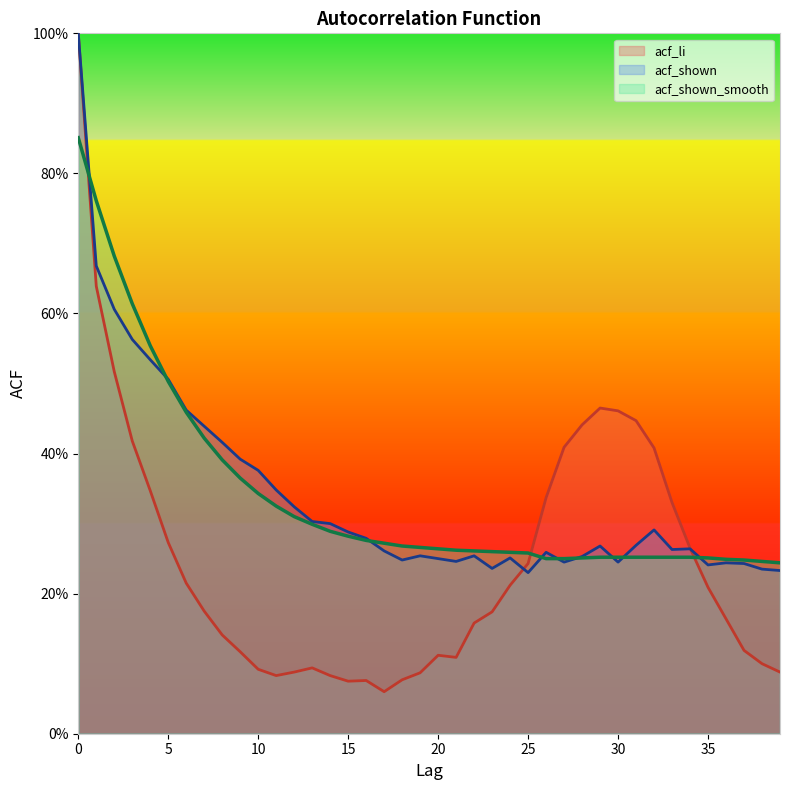

Which category has the lowest value in the acf_li series?

17